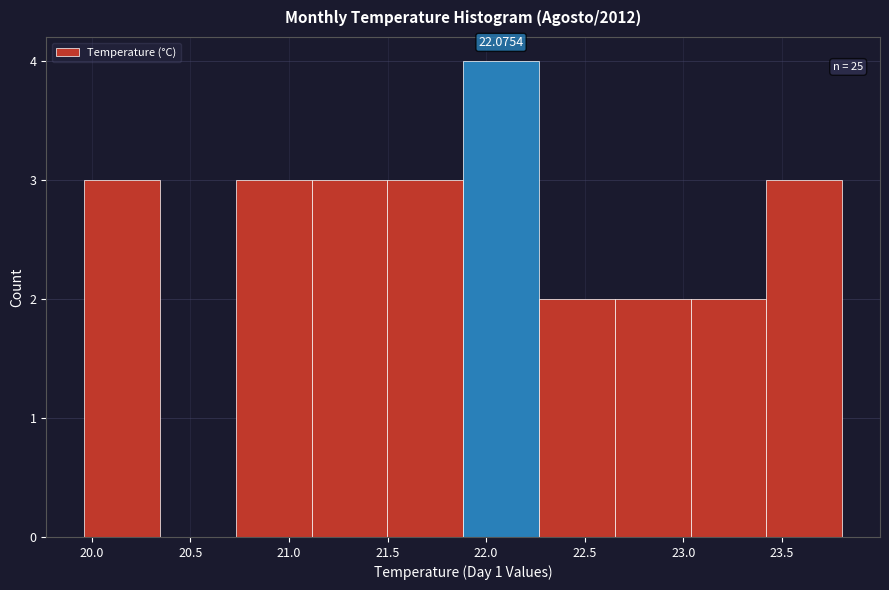

Over which range of the x-axis is the bar tallest?

21.90 to 22.25